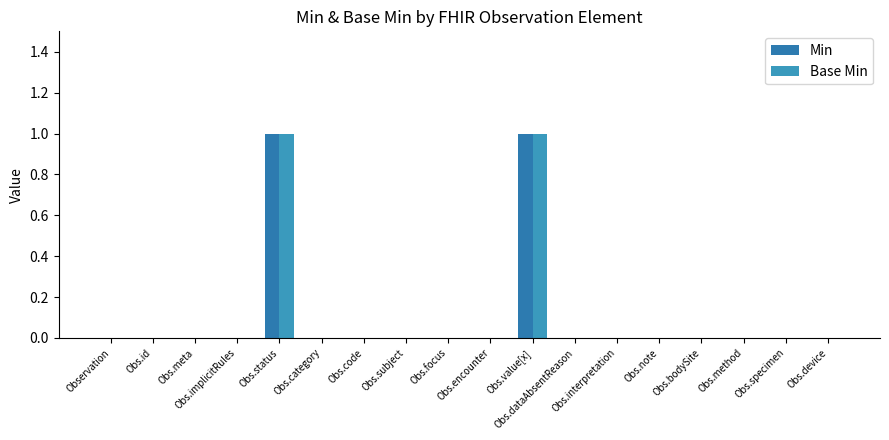

What value does the Base Min series have at Obs.status?

1